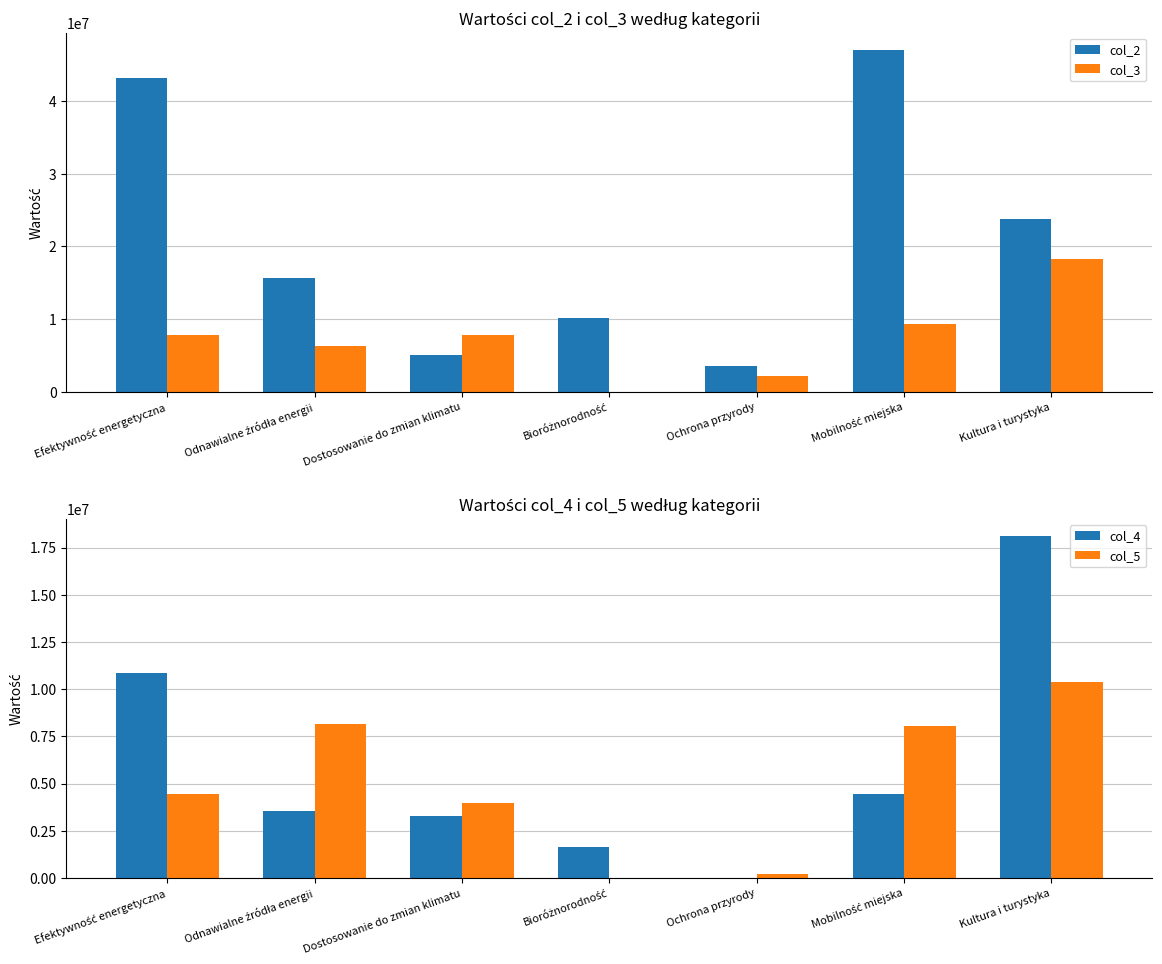

Reading left to right, extract all data points from this chart.

col_2: 43203791	15679209	5029500	10110532	3595468	47054882	23753434
col_3: 7808325	6352388	7837997	0	2211845	9291968	18292973
col_4: 10853569	3553403	3276672	1618862	0	4426048	18112669
col_5: 4468338	8178766	3975605	0	192687	8030344	10368542